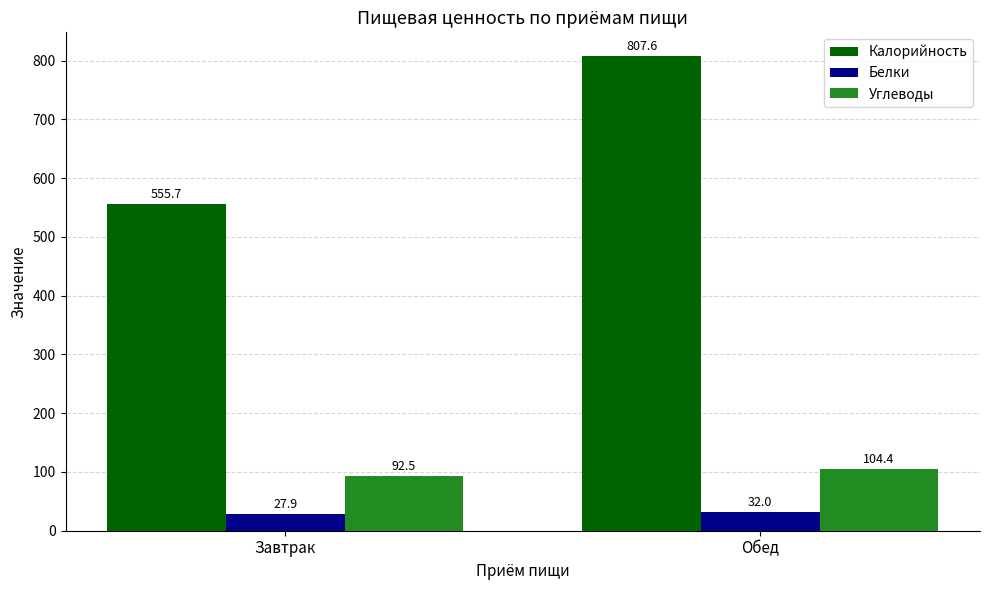

What position from the left is Завтрак?

1